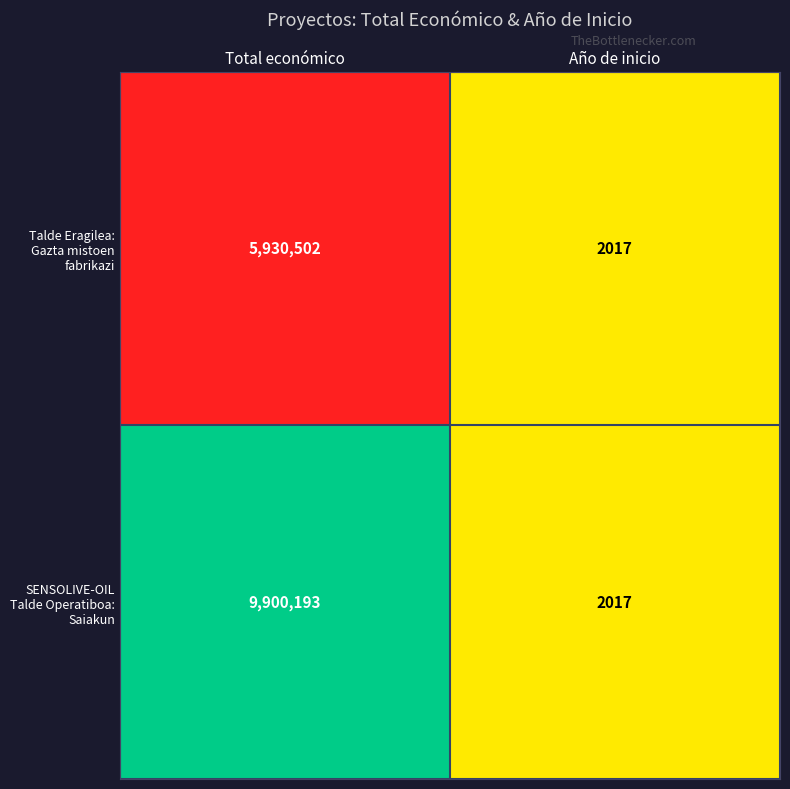

At which category is the sum across all series the highest?

Total económico